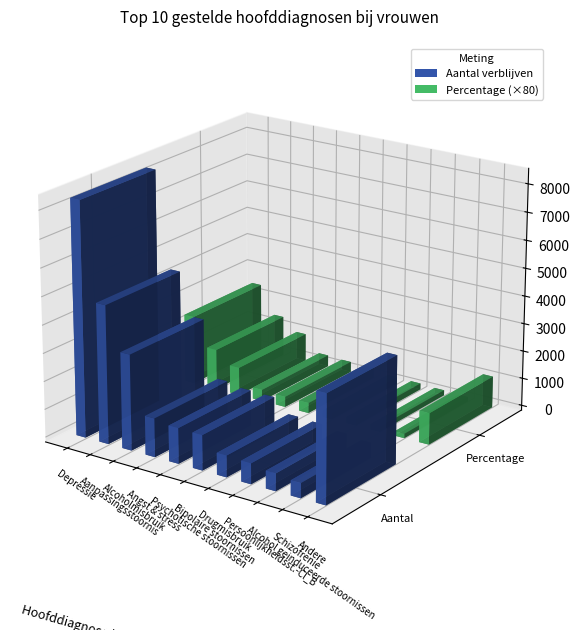

What is the sum of the values at Depressie and Drugmisbruik?

9138